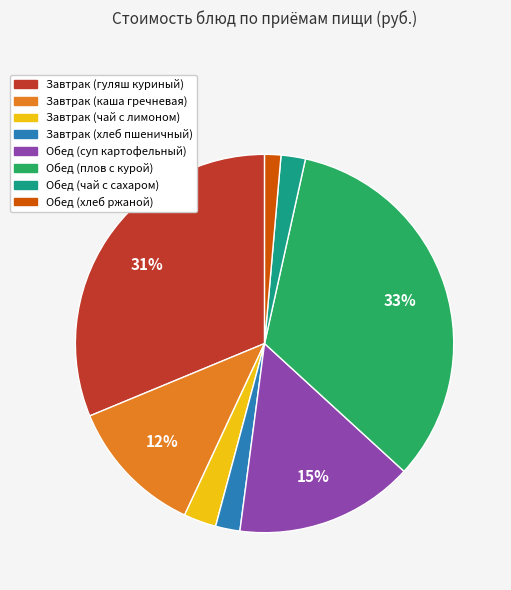

Combined, do Завтрак (хлеб пшеничный) and Обед (чай с сахаром) account for over 50%?

No